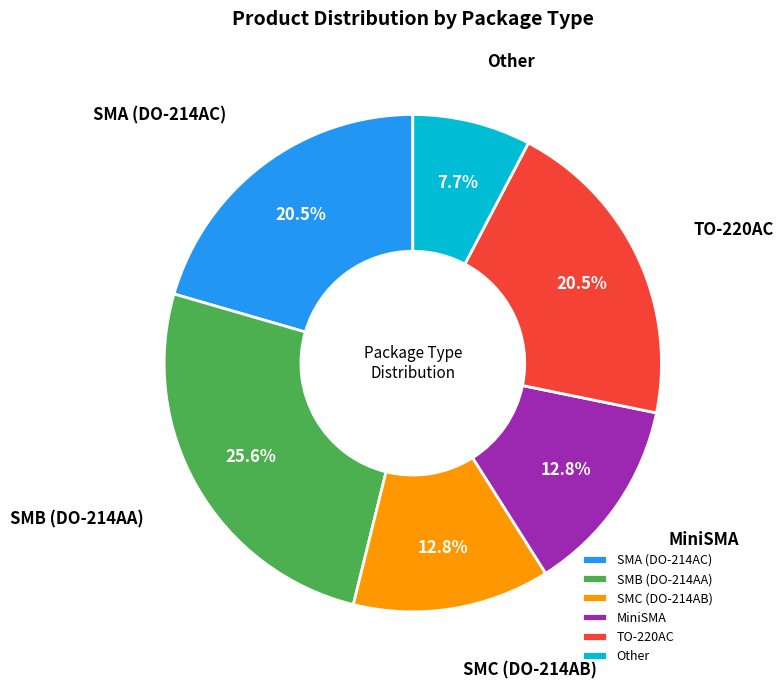

Count the number of slices in the pie.

6